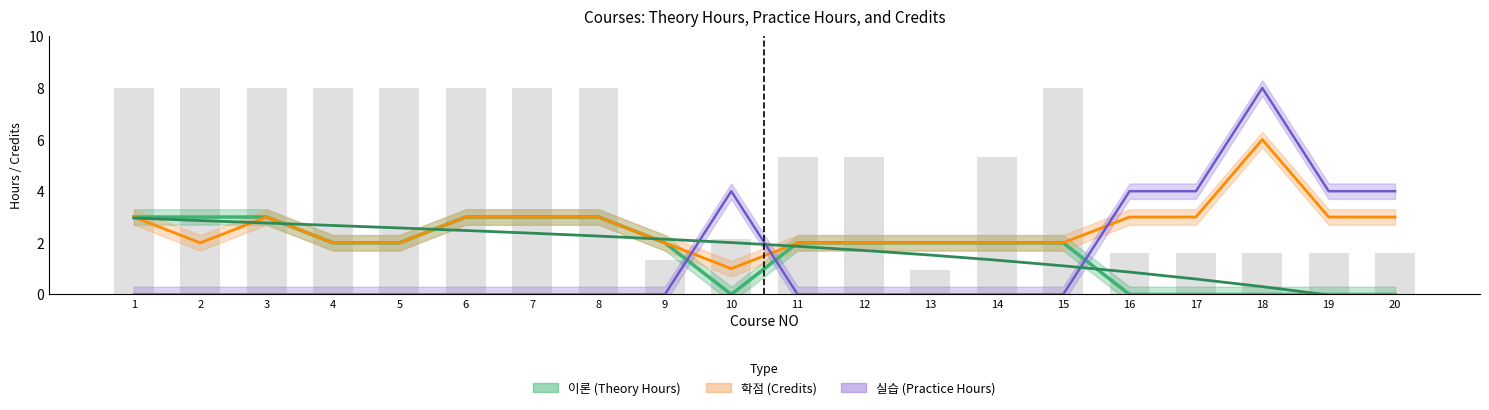

What is the difference between the maximum and minimum values in the 실습 series?

8